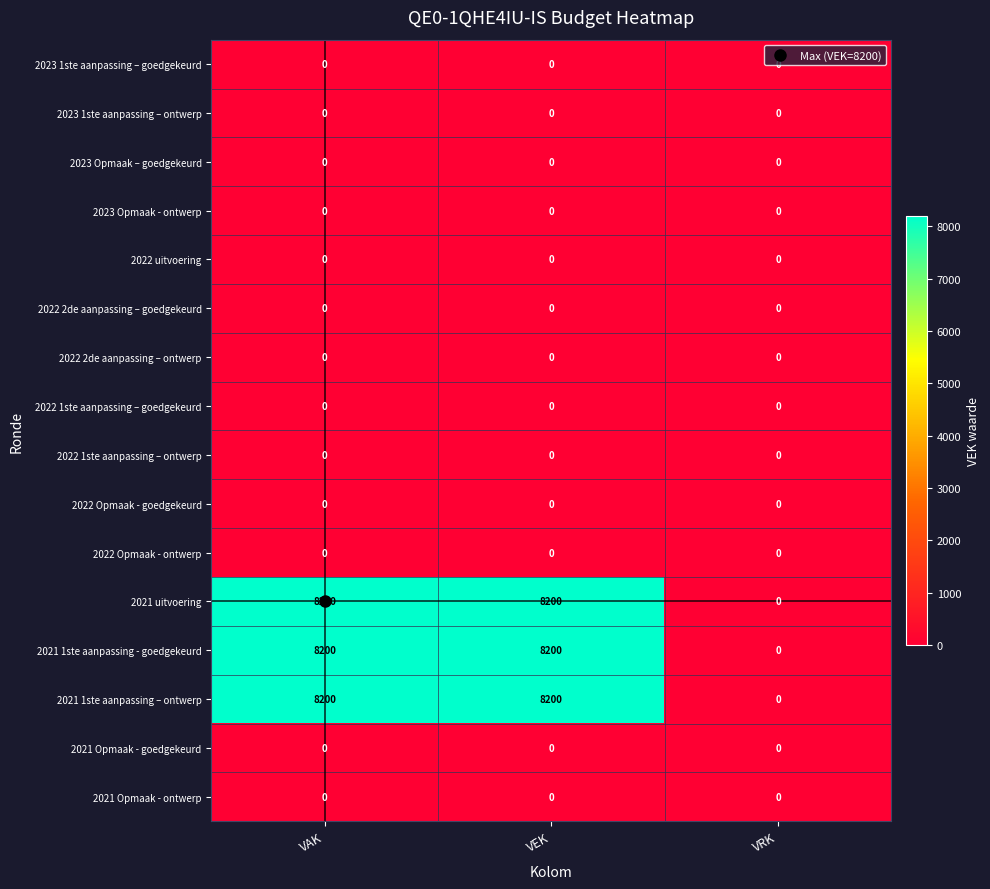

What is the average value of the 2021 uitvoering series?

5467